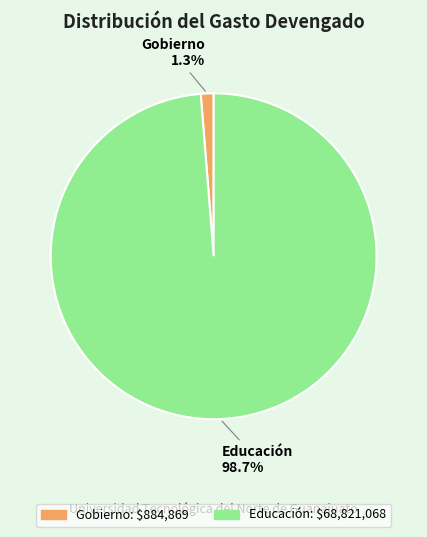

Which has a higher value, Educación or Gobierno?

Educación